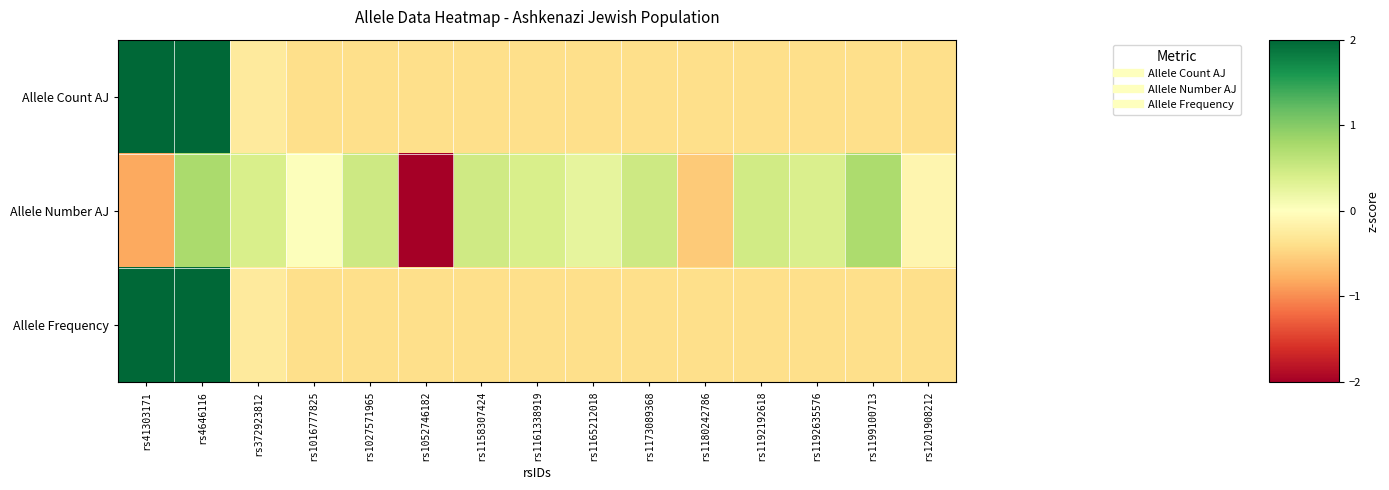

What is the spread (max minus min) of values at rs1192192618?

0.9